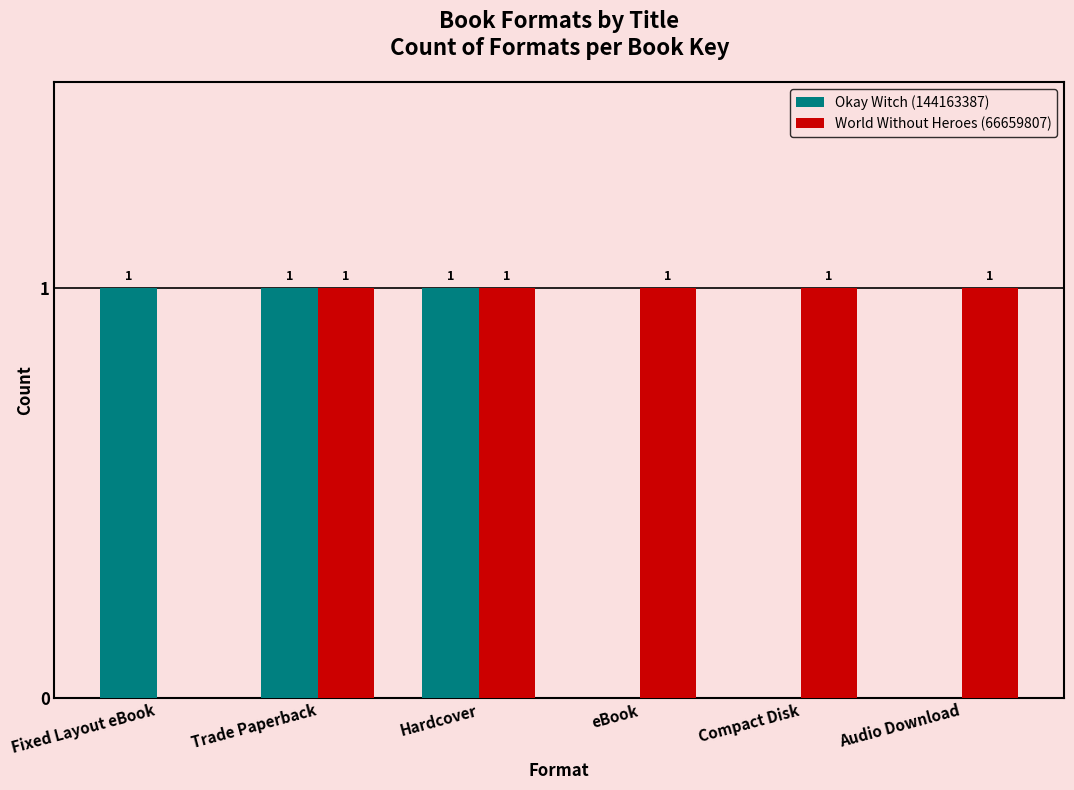

Which series has the largest total across all categories?

World Without Heroes (66659807)